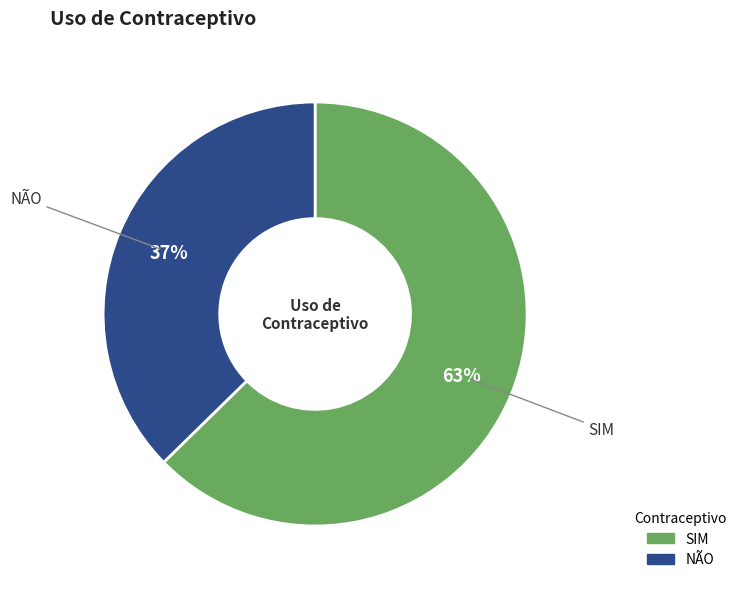

Does SIM represent more than half of the total?

Yes